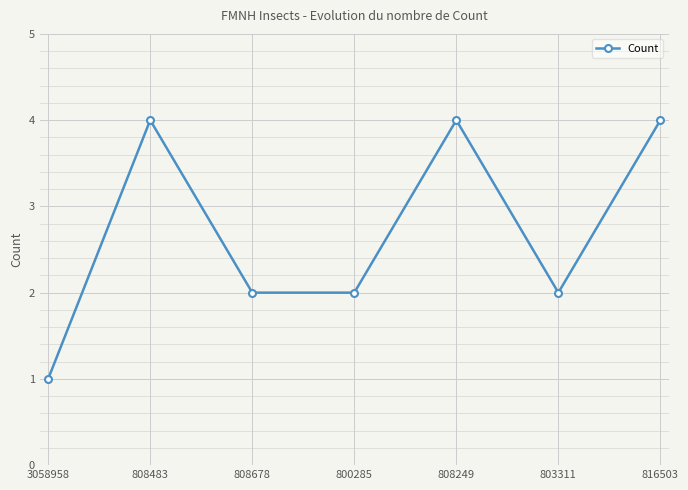

The value at 816503 is 7. True or false?

False